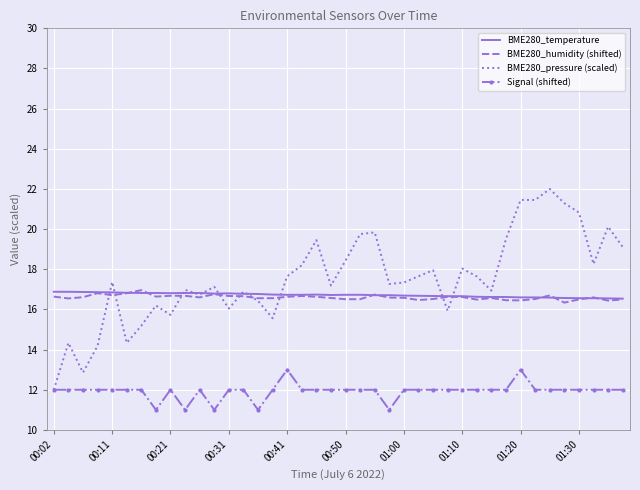

What are all the series names shown in the legend?

BME280_temperature, BME280_humidity (shifted), BME280_pressure (scaled), Signal (shifted)